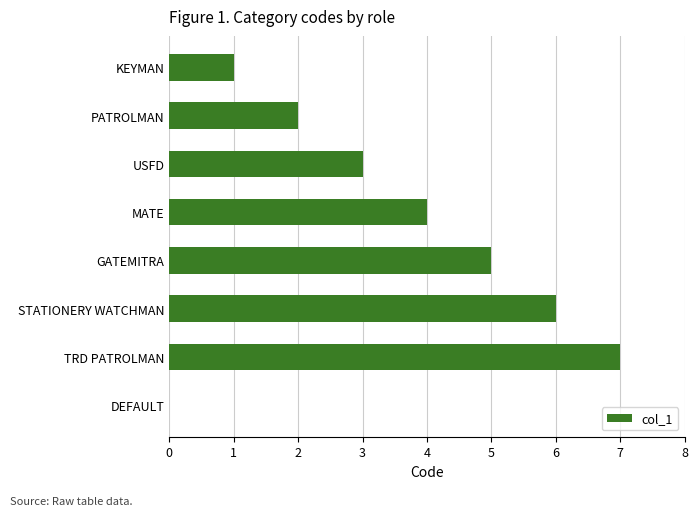

What is the change in value from PATROLMAN to TRD PATROLMAN?

+5